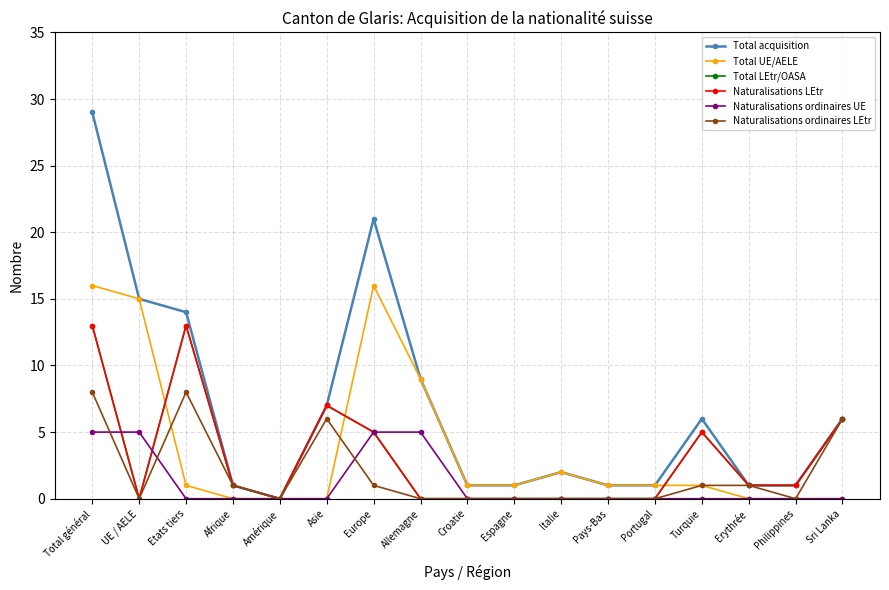

Reading left to right, what are all the values shown in this chart?

Total acquisition: Total général=29	UE / AELE=15	Etats tiers=14	Afrique=1	Amérique=0	Asie=7	Europe=21	Allemagne=9	Croatie=1	Espagne=1	Italie=2	Pays-Bas=1	Portugal=1	Turquie=6	Erythrée=1	Philippines=1	Sri Lanka=6
Total UE/AELE: Total général=16	UE / AELE=15	Etats tiers=1	Afrique=0	Amérique=0	Asie=0	Europe=16	Allemagne=9	Croatie=1	Espagne=1	Italie=2	Pays-Bas=1	Portugal=1	Turquie=1	Erythrée=0	Philippines=0	Sri Lanka=0
Total LEtr/OASA: Total général=13	UE / AELE=0	Etats tiers=13	Afrique=1	Amérique=0	Asie=7	Europe=5	Allemagne=0	Croatie=0	Espagne=0	Italie=0	Pays-Bas=0	Portugal=0	Turquie=5	Erythrée=1	Philippines=1	Sri Lanka=6
Naturalisations LEtr: Total général=13	UE / AELE=0	Etats tiers=13	Afrique=1	Amérique=0	Asie=7	Europe=5	Allemagne=0	Croatie=0	Espagne=0	Italie=0	Pays-Bas=0	Portugal=0	Turquie=5	Erythrée=1	Philippines=1	Sri Lanka=6
Naturalisations ordinaires UE: Total général=5	UE / AELE=5	Etats tiers=0	Afrique=0	Amérique=0	Asie=0	Europe=5	Allemagne=5	Croatie=0	Espagne=0	Italie=0	Pays-Bas=0	Portugal=0	Turquie=0	Erythrée=0	Philippines=0	Sri Lanka=0
Naturalisations ordinaires LEtr: Total général=8	UE / AELE=0	Etats tiers=8	Afrique=1	Amérique=0	Asie=6	Europe=1	Allemagne=0	Croatie=0	Espagne=0	Italie=0	Pays-Bas=0	Portugal=0	Turquie=1	Erythrée=1	Philippines=0	Sri Lanka=6